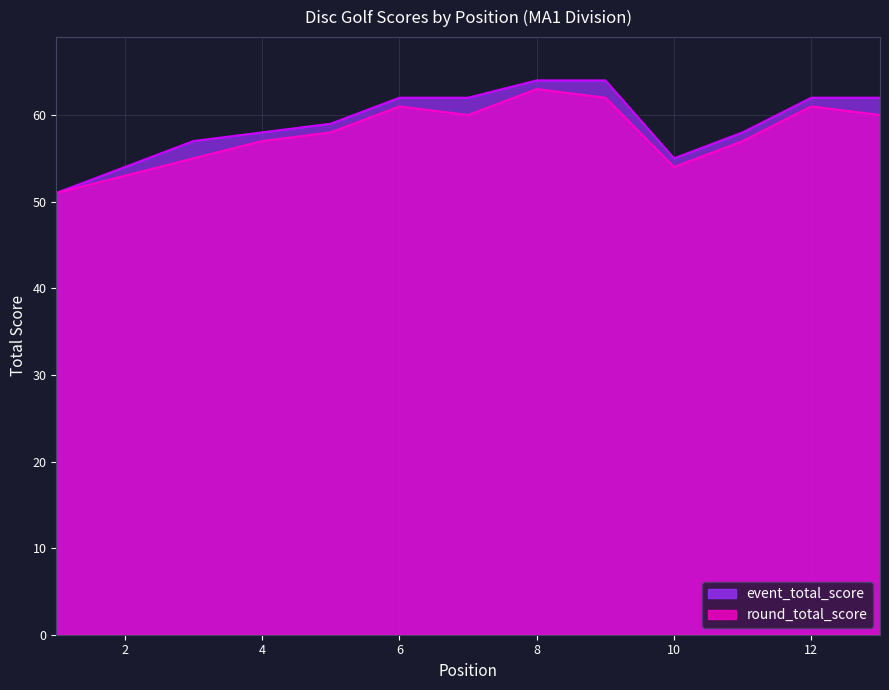

How many lines are shown in the chart?

2